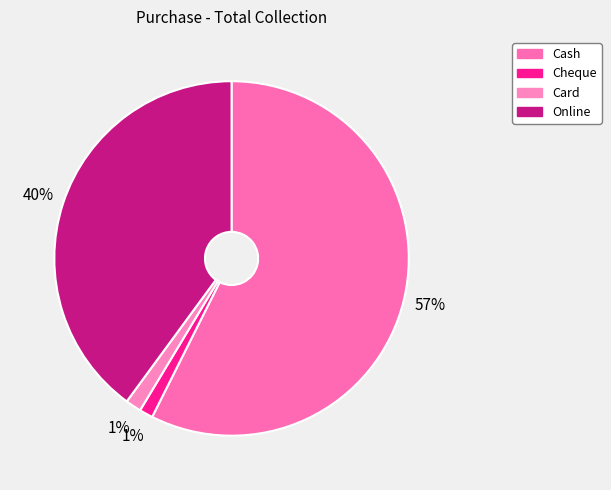

How many slices are in this pie chart?

4